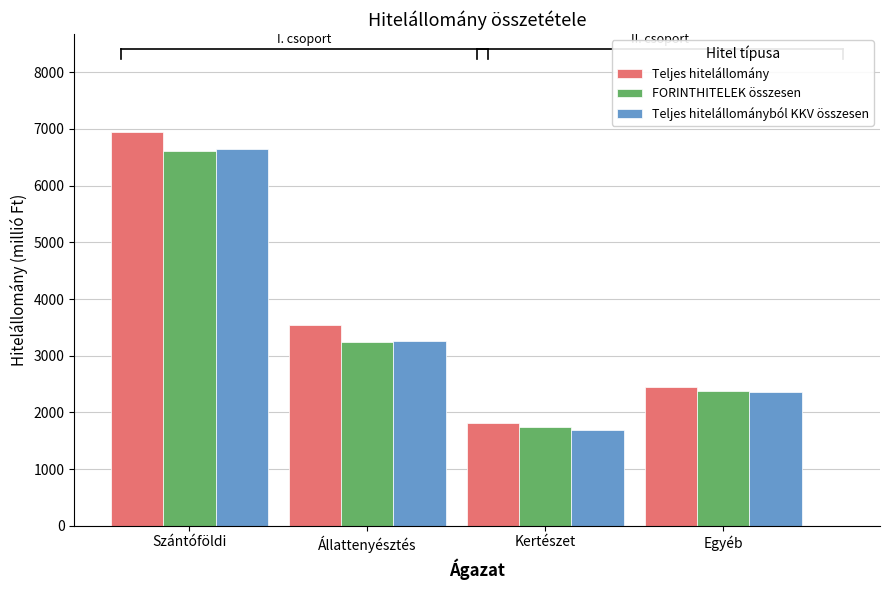

The FORINTHITELEK összesen series shows 2564 at Kertészet. True or false?

False